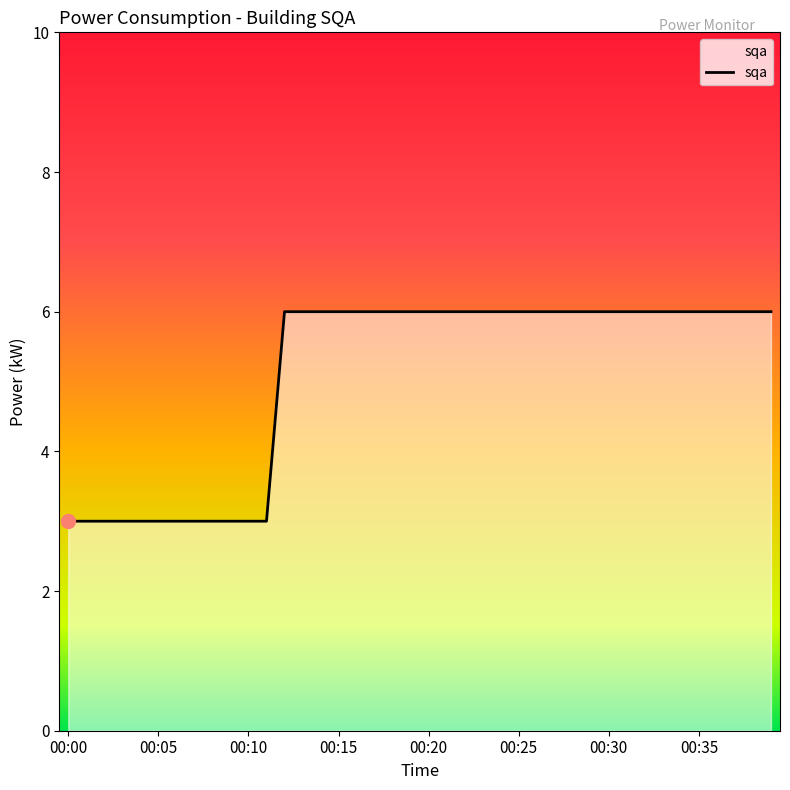

What is the minimum value shown in the chart?

3